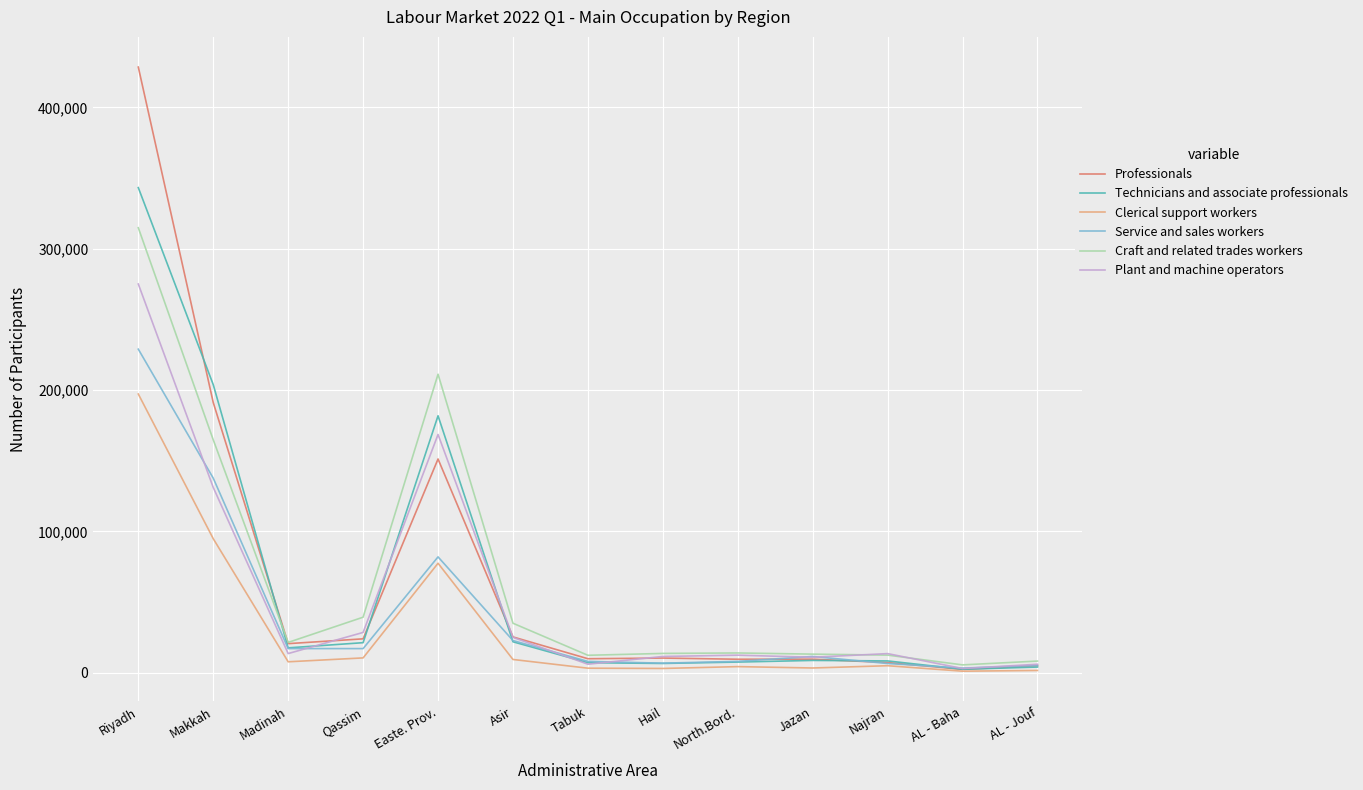

Rank the series by their maximum value, from lowest to highest.

Clerical support workers, Service and sales workers, Plant and machine operators, Craft and related trades workers, Technicians and associate professionals, Professionals